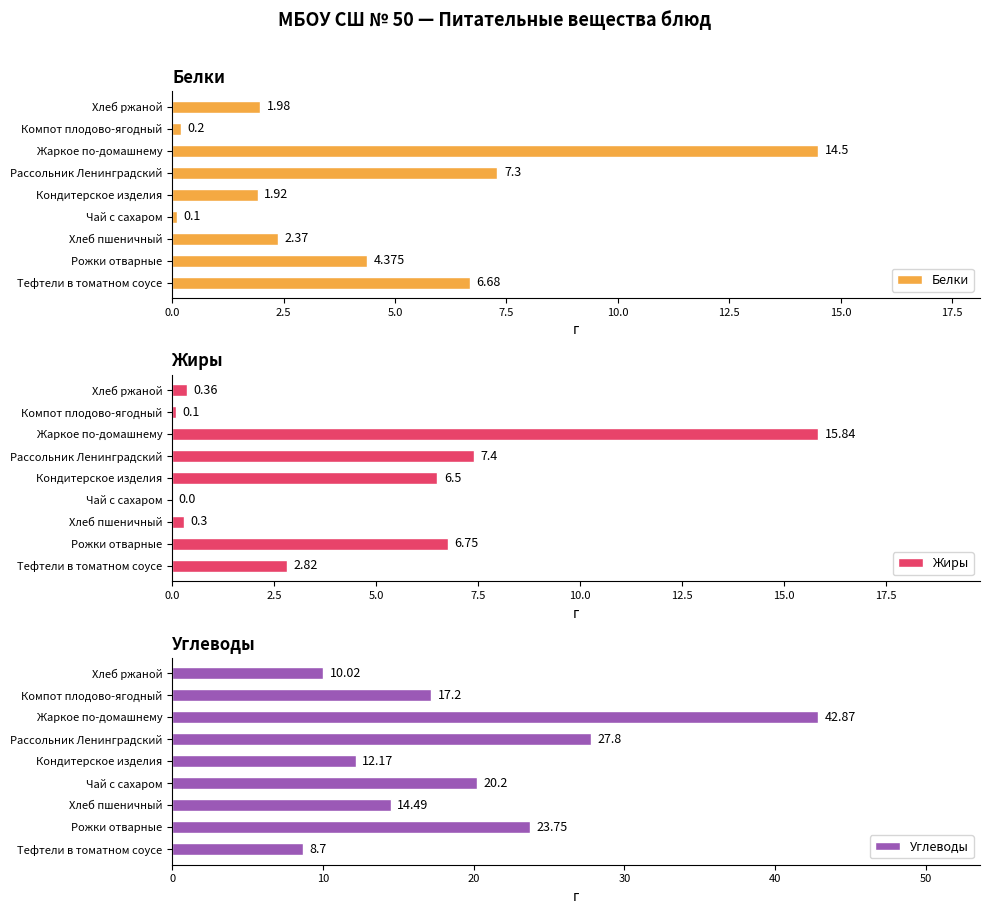

Where is Белки nearest to the value 7?

Рассольник Ленинградский